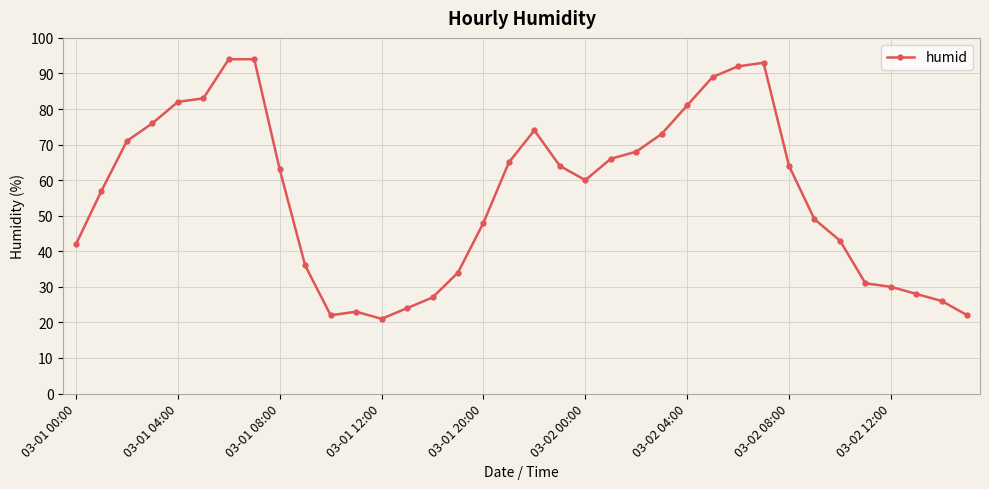

What is the minimum value shown in the chart?

21